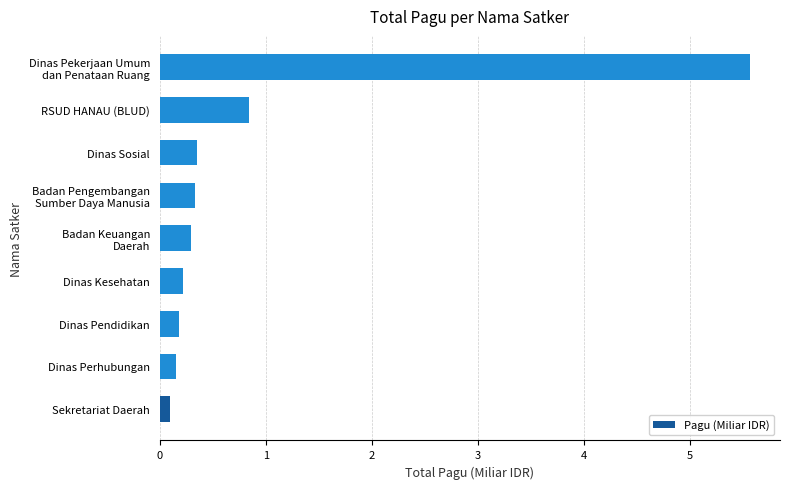

What is the greatest value displayed?

5.6